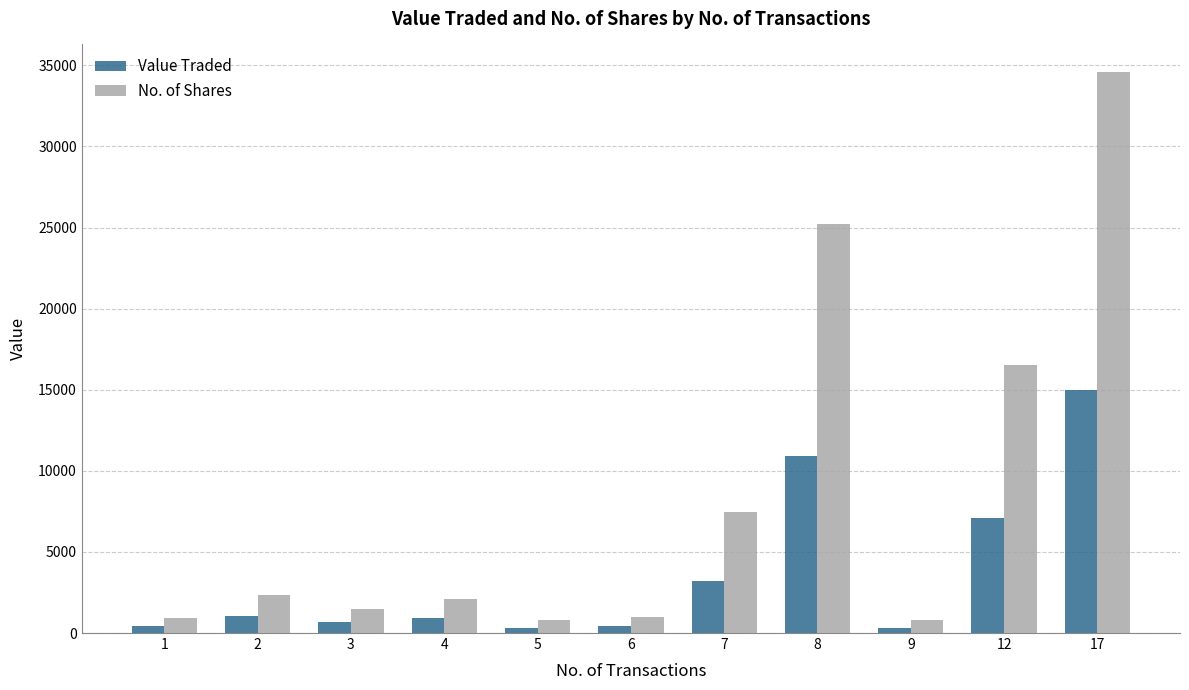

Rank the series at 17 from highest to lowest value.

No. of Shares, Value Traded